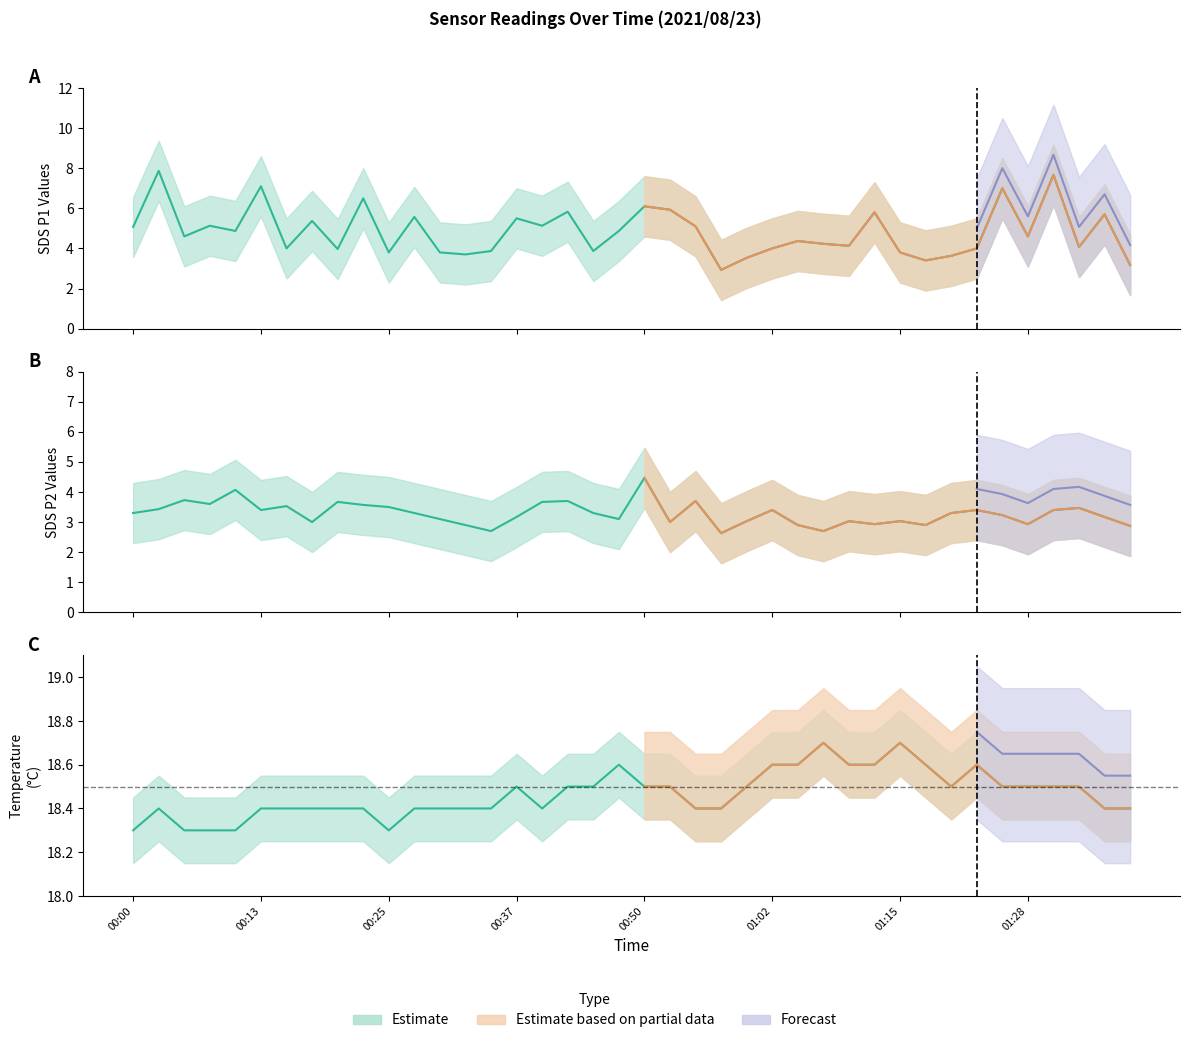

What is the sum of all Temp values?

738.6